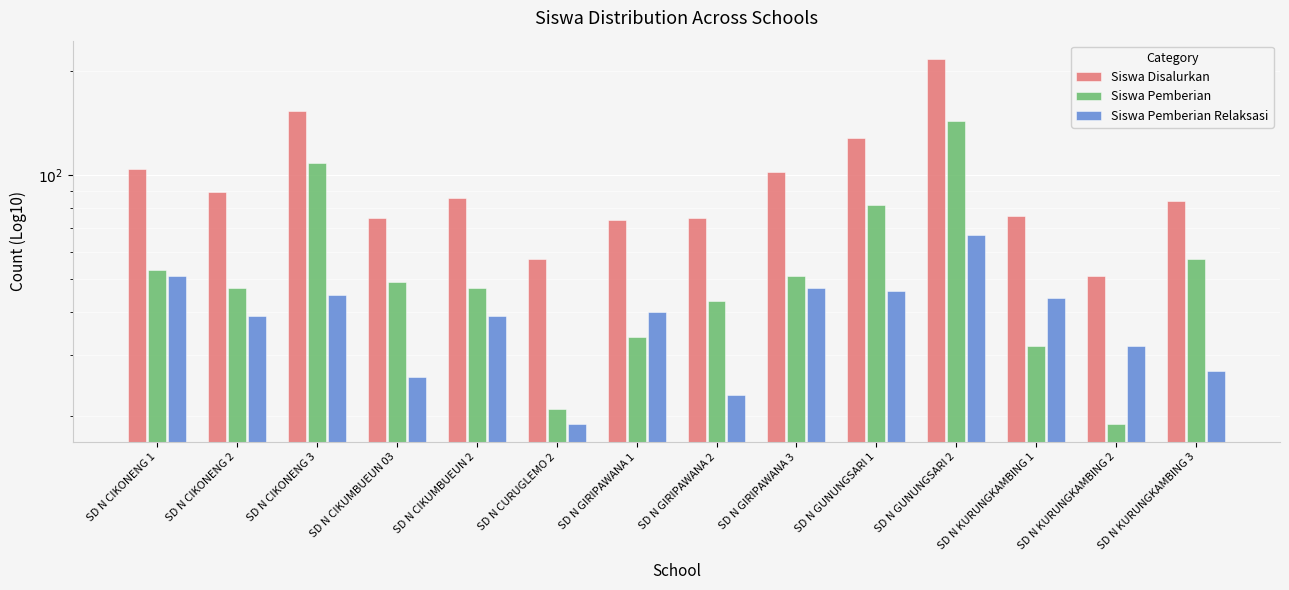

Is it true that Siswa Disalurkan equals 105 at SD N KURUNGKAMBING 1?

False